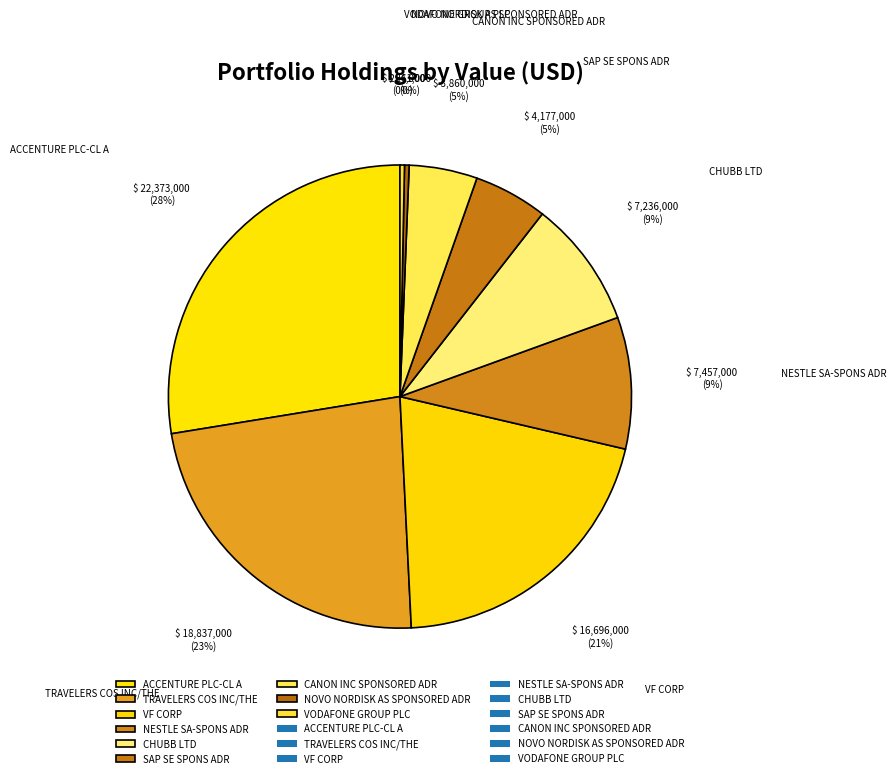

Does VODAFONE GROUP PLC represent more than half of the total?

No